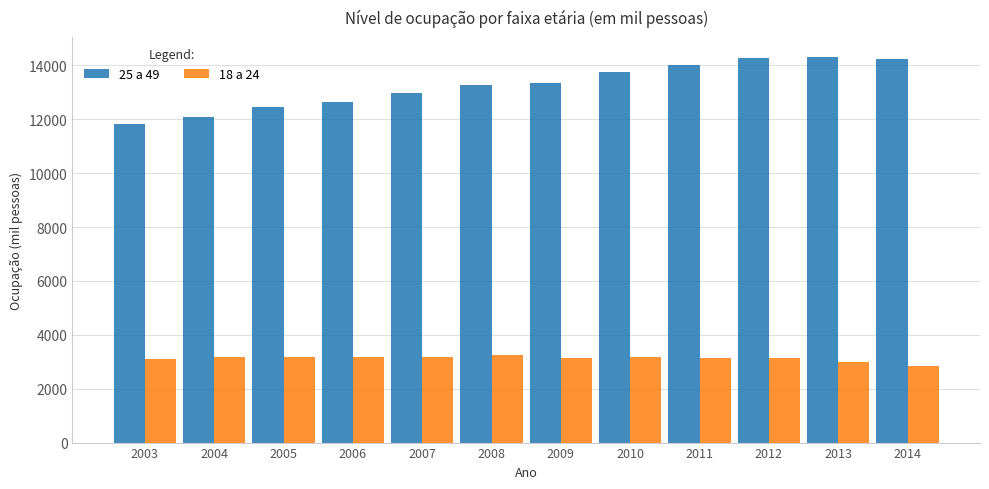

What is the total value across all series at 2008?

16533